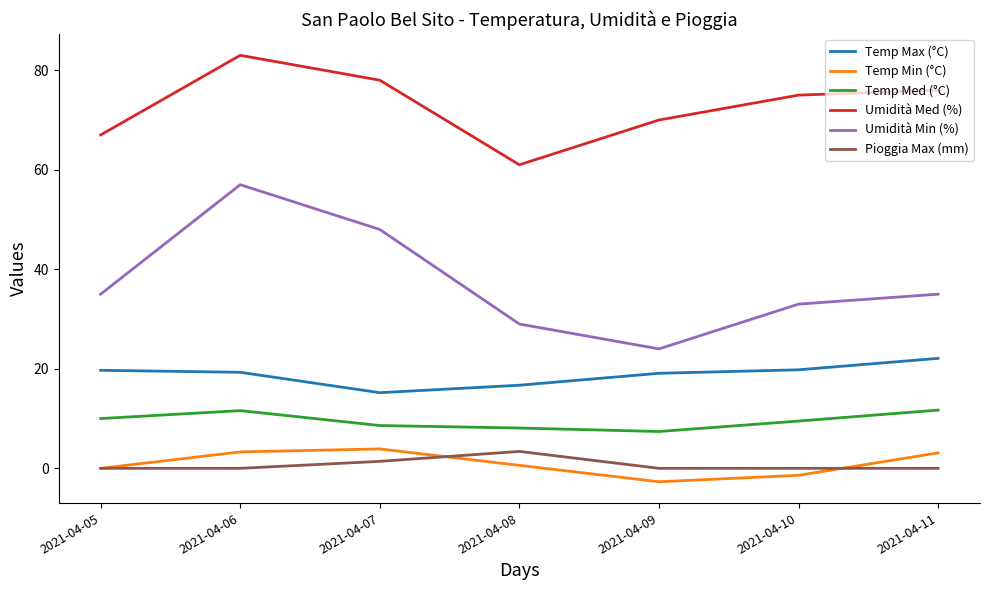

The value of Temp Max (°C) at 2021-04-10 is 19.8. True or false?

True